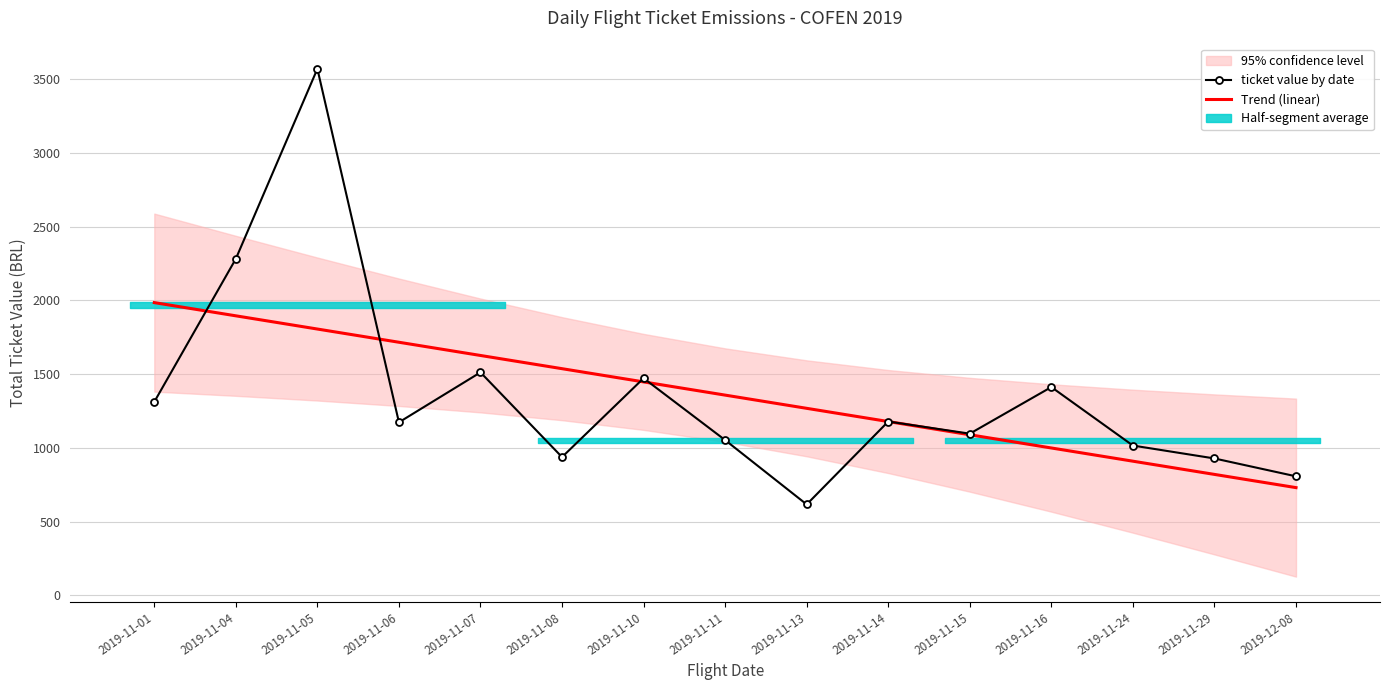

How many interior local peaks does the ticket value by date series have?

5